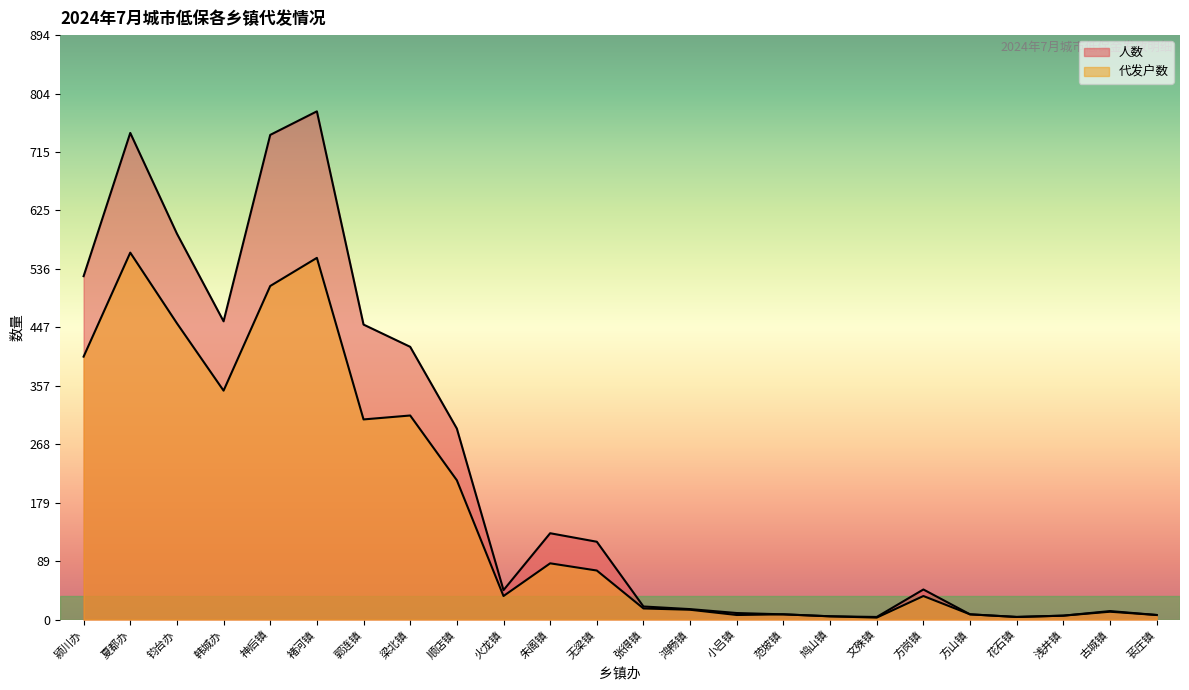

Does the chart display data point markers on the line(s)?

No